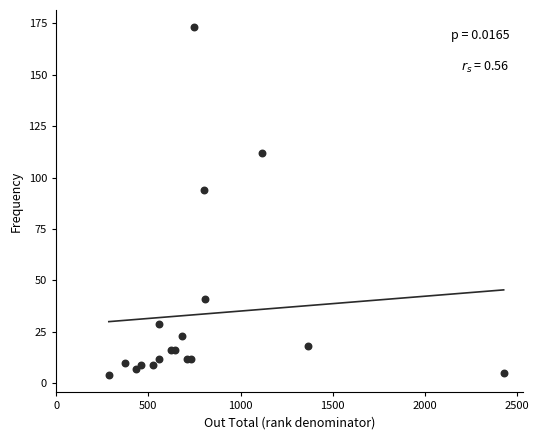

What Y value in the scatter plot is closest to 88?

94